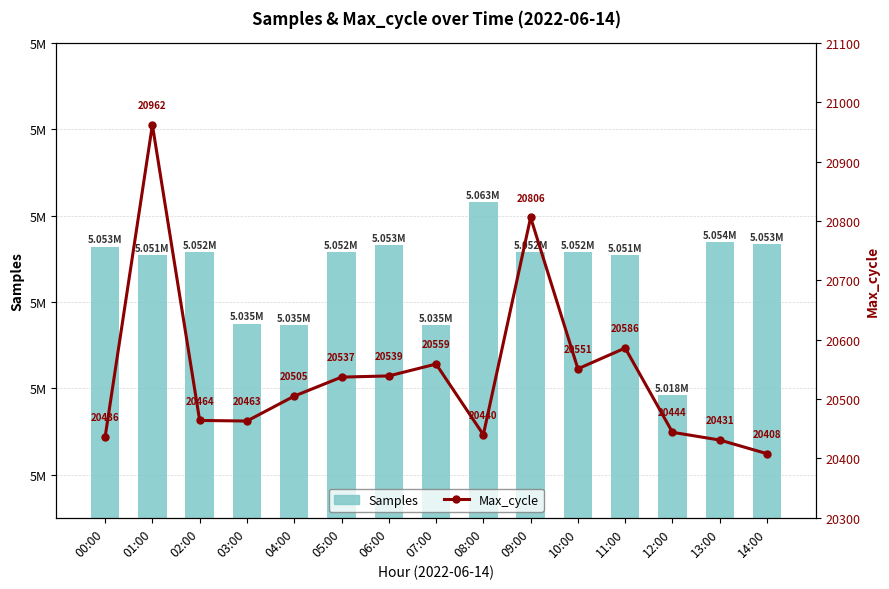

What is the lowest value of the Samples series?

5018419